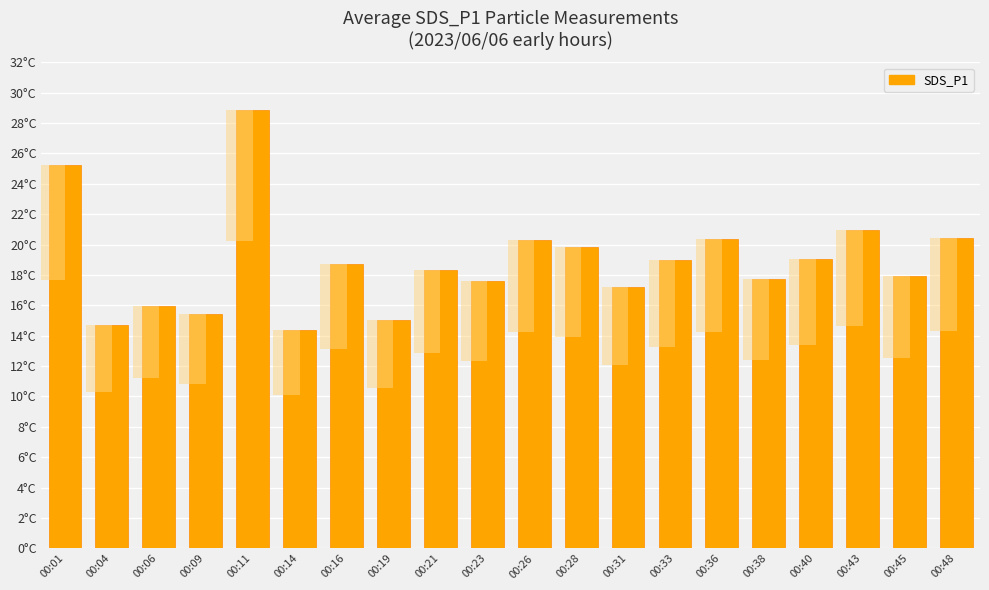

Reading left to right, list all the values displayed in this chart.

00:01=25.3	00:04=14.7	00:06=16.0	00:09=15.4	00:11=28.9	00:14=14.4	00:16=18.7	00:19=15.1	00:21=18.3	00:23=17.6	00:26=20.3	00:28=19.9	00:31=17.2	00:33=19.0	00:36=20.4	00:38=17.7	00:40=19.1	00:43=20.9	00:45=17.9	00:48=20.4